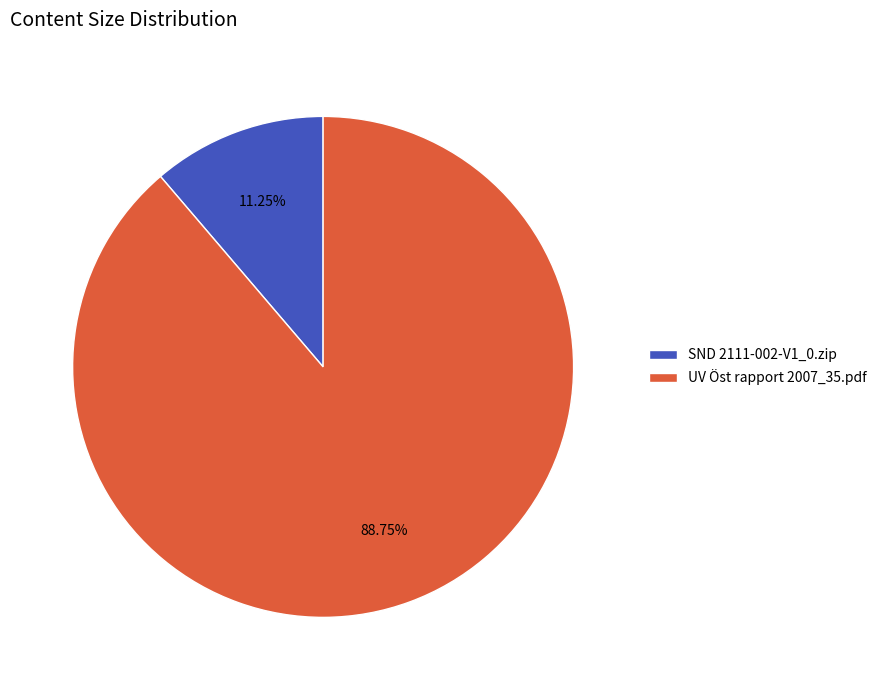

Count the number of slices in the pie.

2